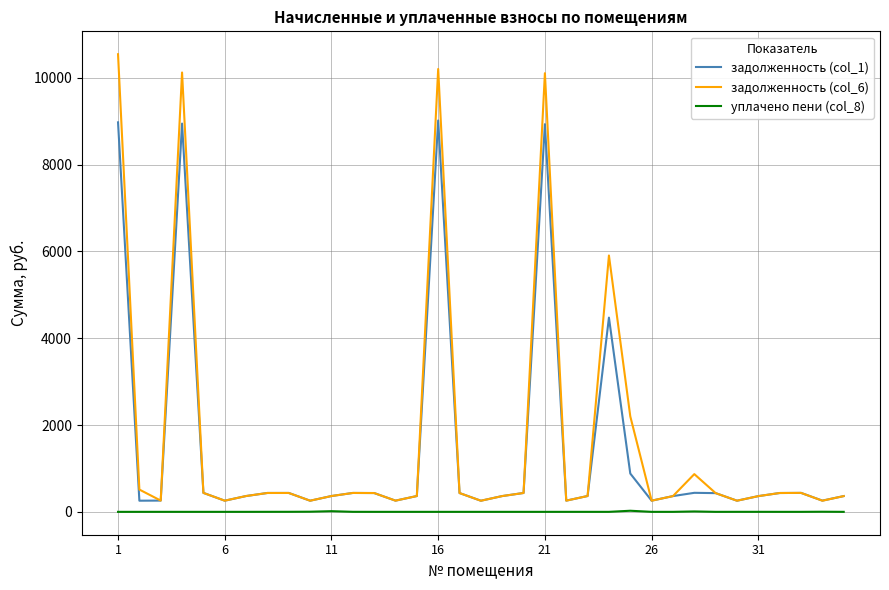

List the series in order of their peak value, highest first.

задолженность (col_6), задолженность (col_1), уплачено пени (col_8)